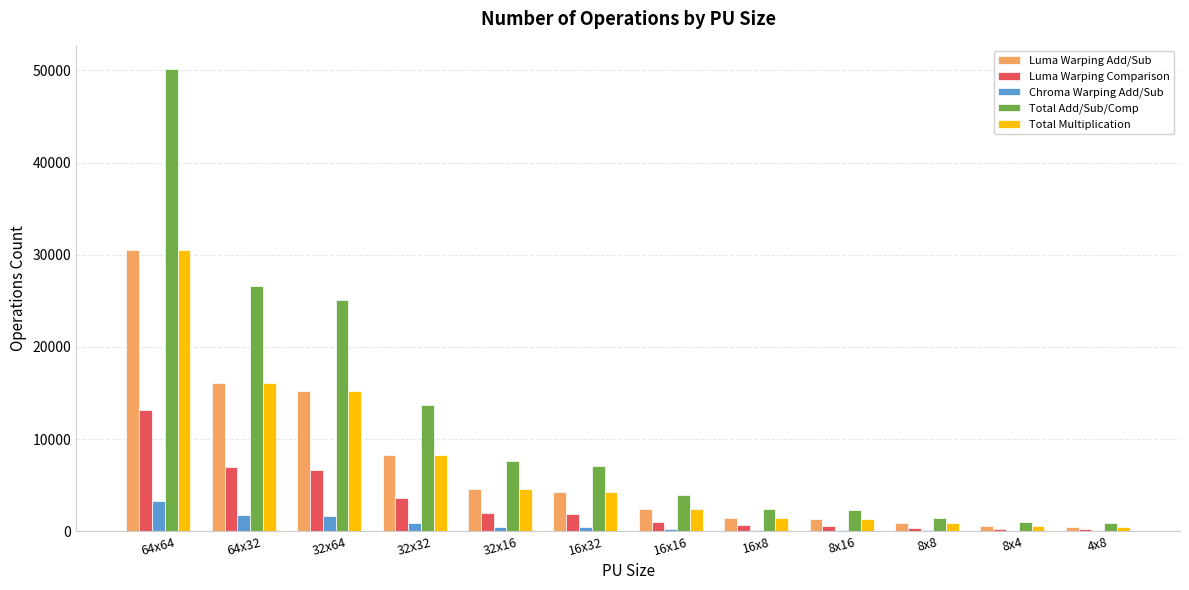

Which category has the highest value in the Total Add/Sub/Comp series?

64x64